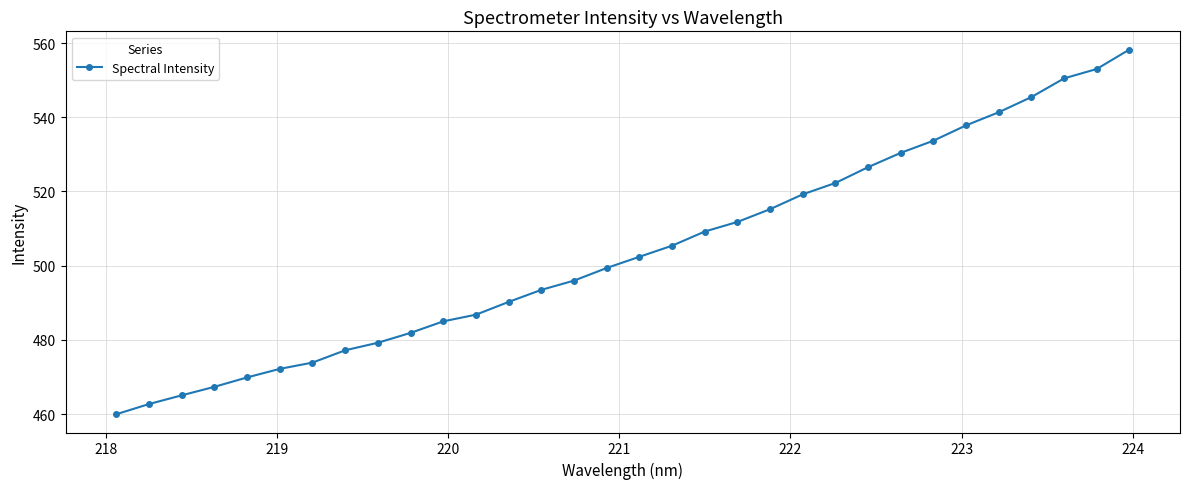

What is the average value?

503.8